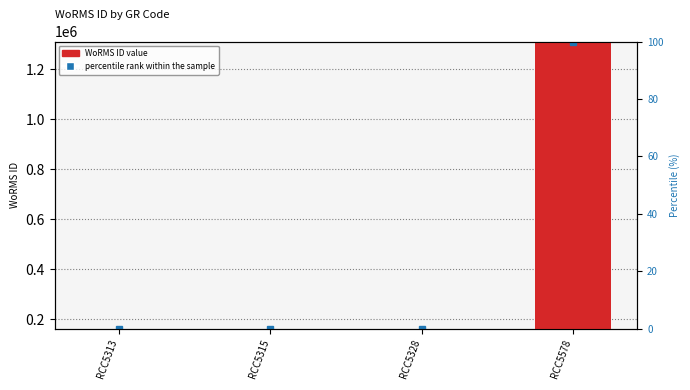

Which label corresponds to the largest value in the chart?

RCC5578